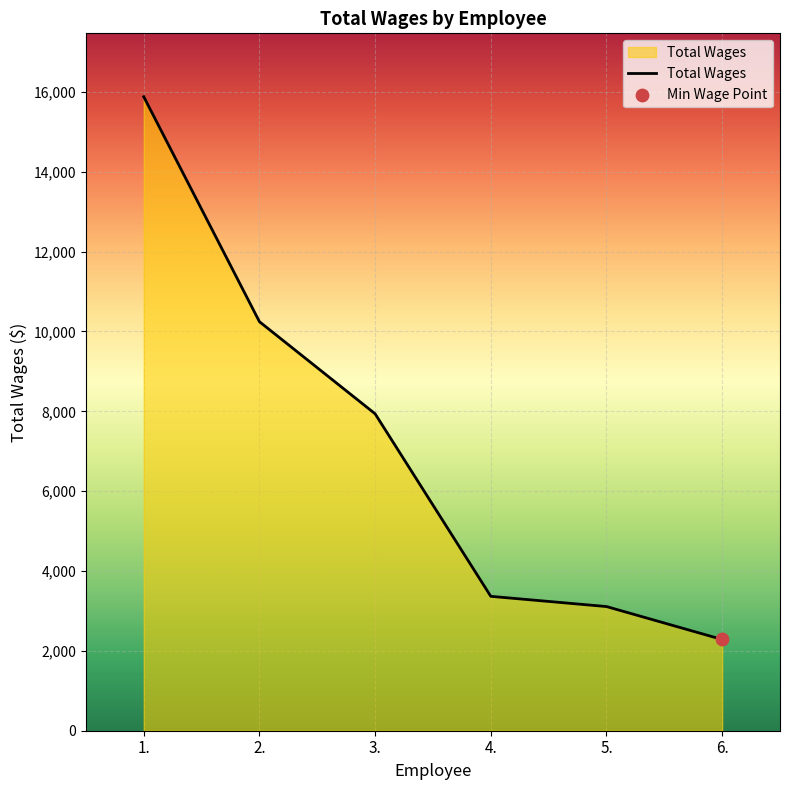

What is the ratio of the value at 4. to the value at 5.?

1.1